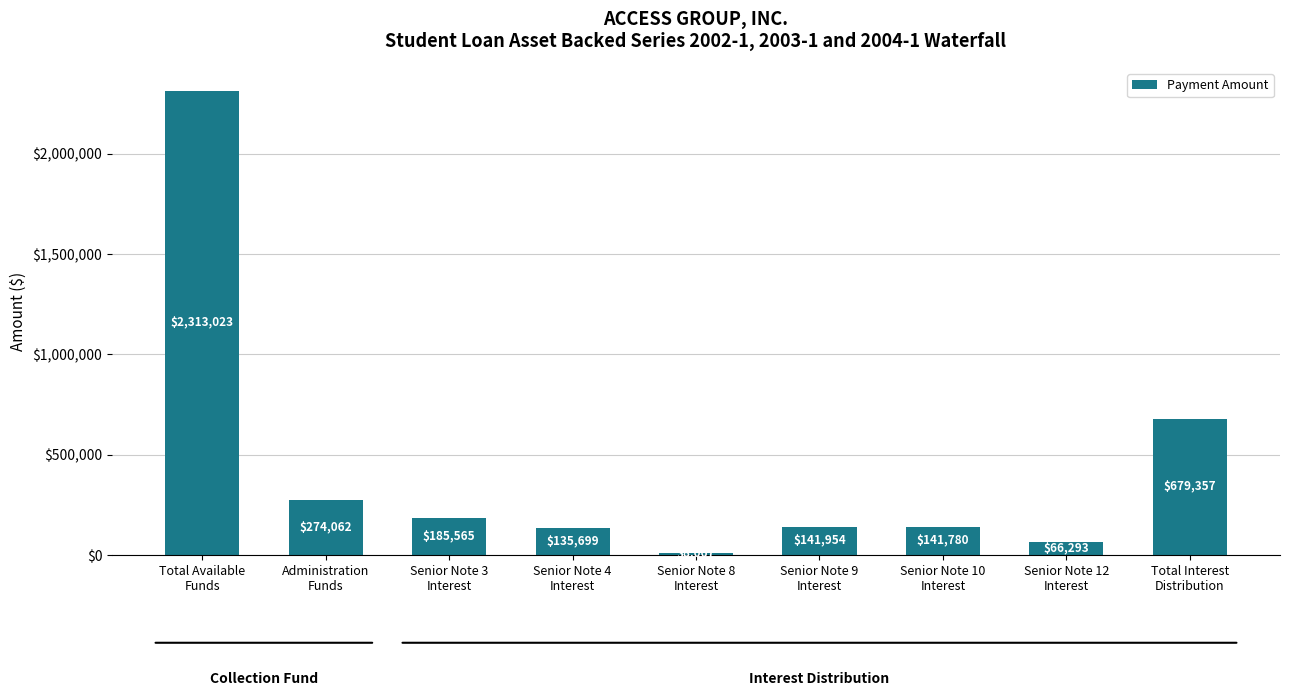

List the labels in order of value, largest first.

Total Available
Funds, Total Interest
Distribution, Administration
Funds, Senior Note 3
Interest, Senior Note 9
Interest, Senior Note 10
Interest, Senior Note 4
Interest, Senior Note 12
Interest, Senior Note 8
Interest